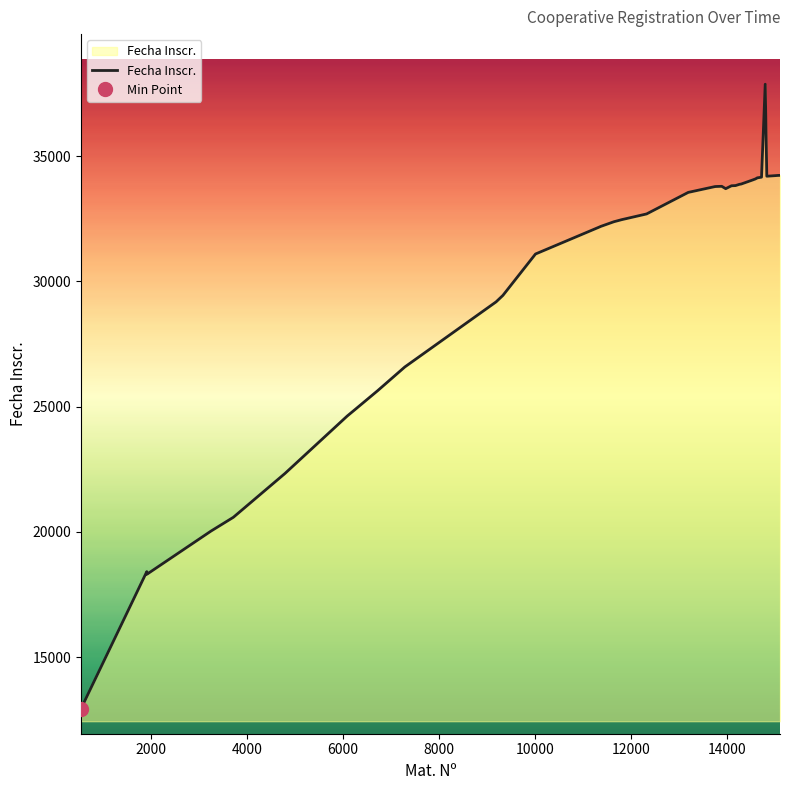

Reading left to right, extract all data points from this chart.

12945	18413	18309	20032	20582	22332	24624	24889	25639	26582	29180	29438	31090	32169	32192	32378	32451	32454	32689	33549	33781	33784	33792	33697	33814	33814	33821	33870	33883	34043	34074	34082	34117	34129	34156	37866	34194	34227	34227	34228